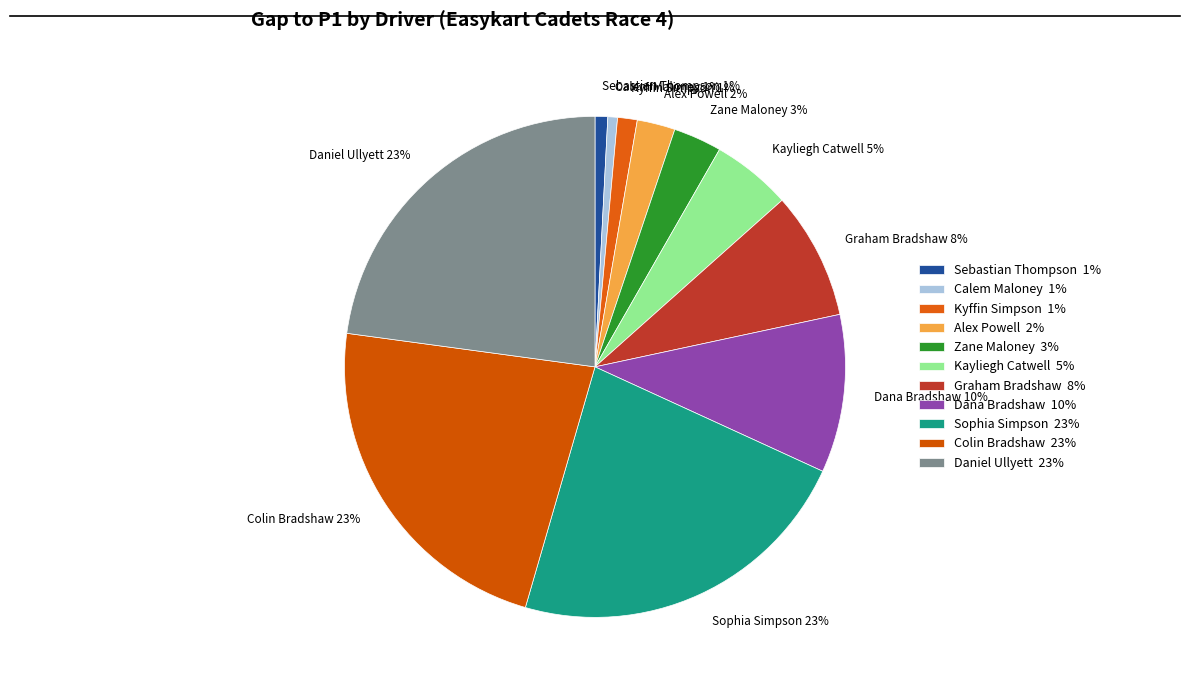

Is it true that Sophia Simpson is 12% of the pie?

False